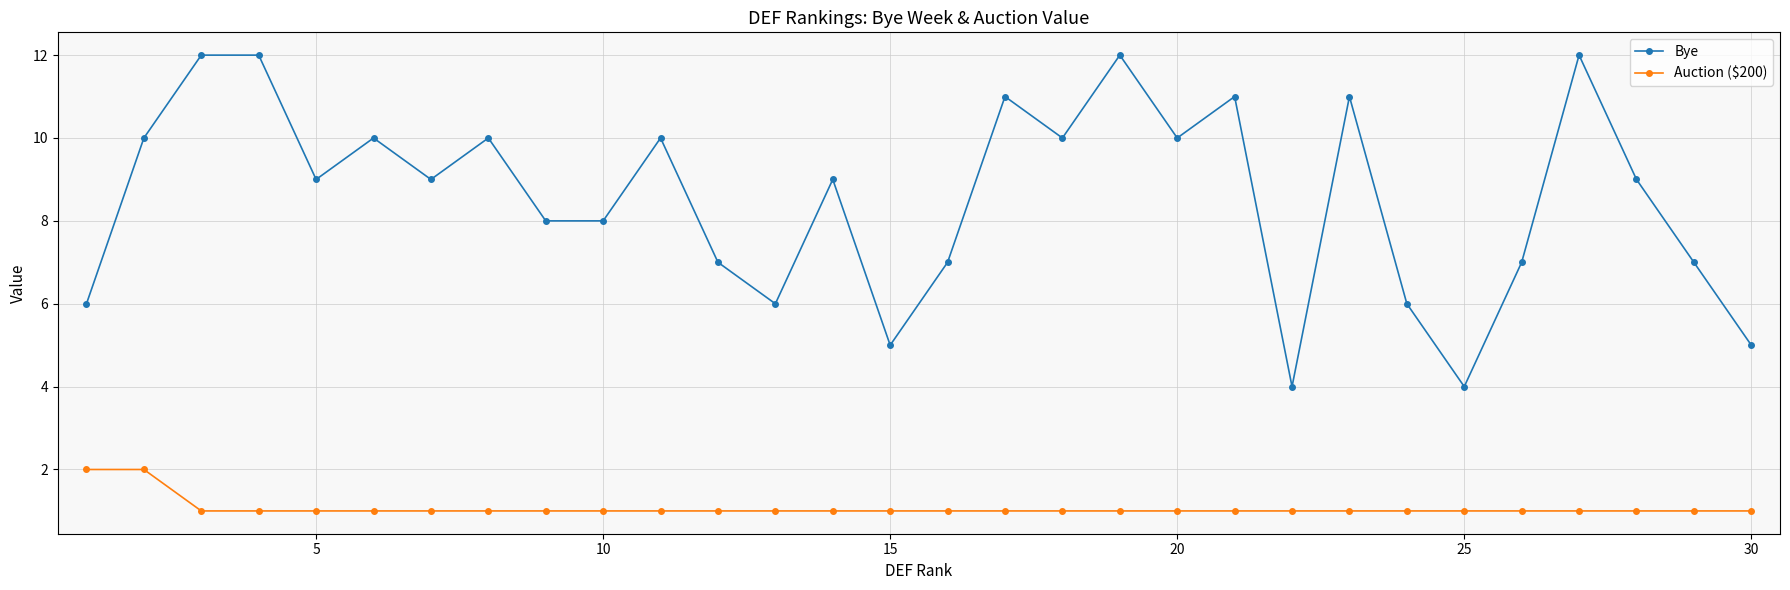

What is the value of the Auction ($200) point at the 15th from the left?

1